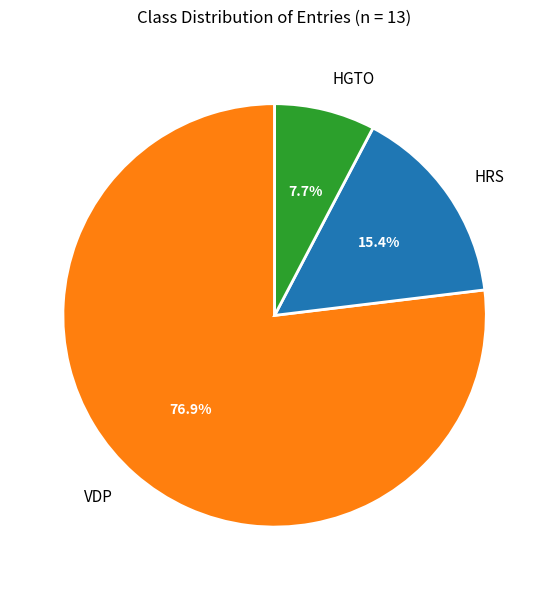

Between VDP and HGTO, which is larger?

VDP